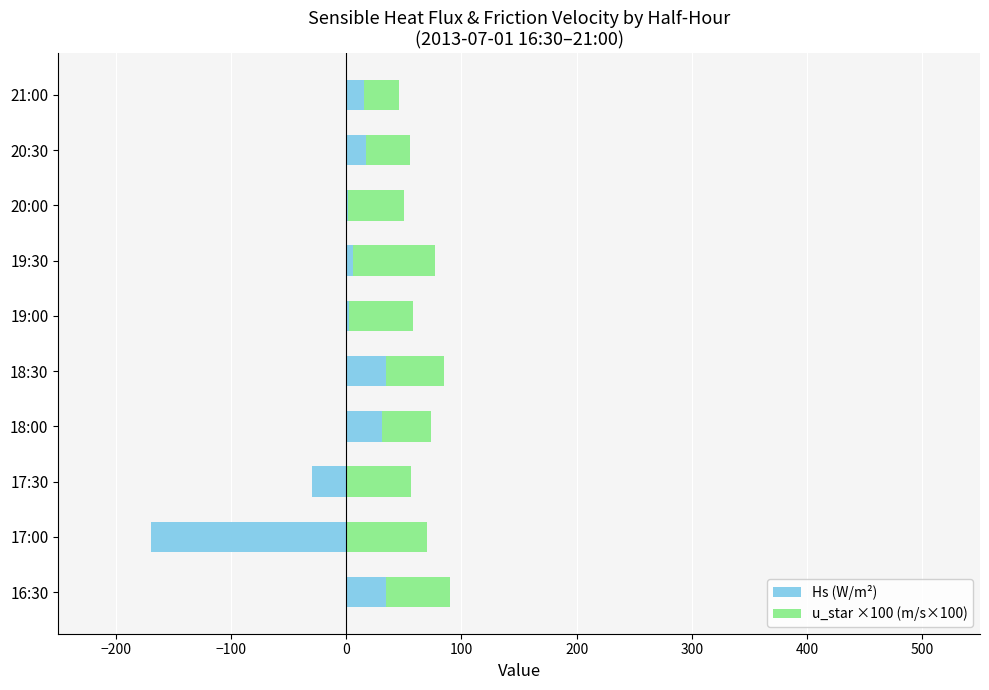

What is the minimum value for u_star ×100 (m/s×100)?

30.4